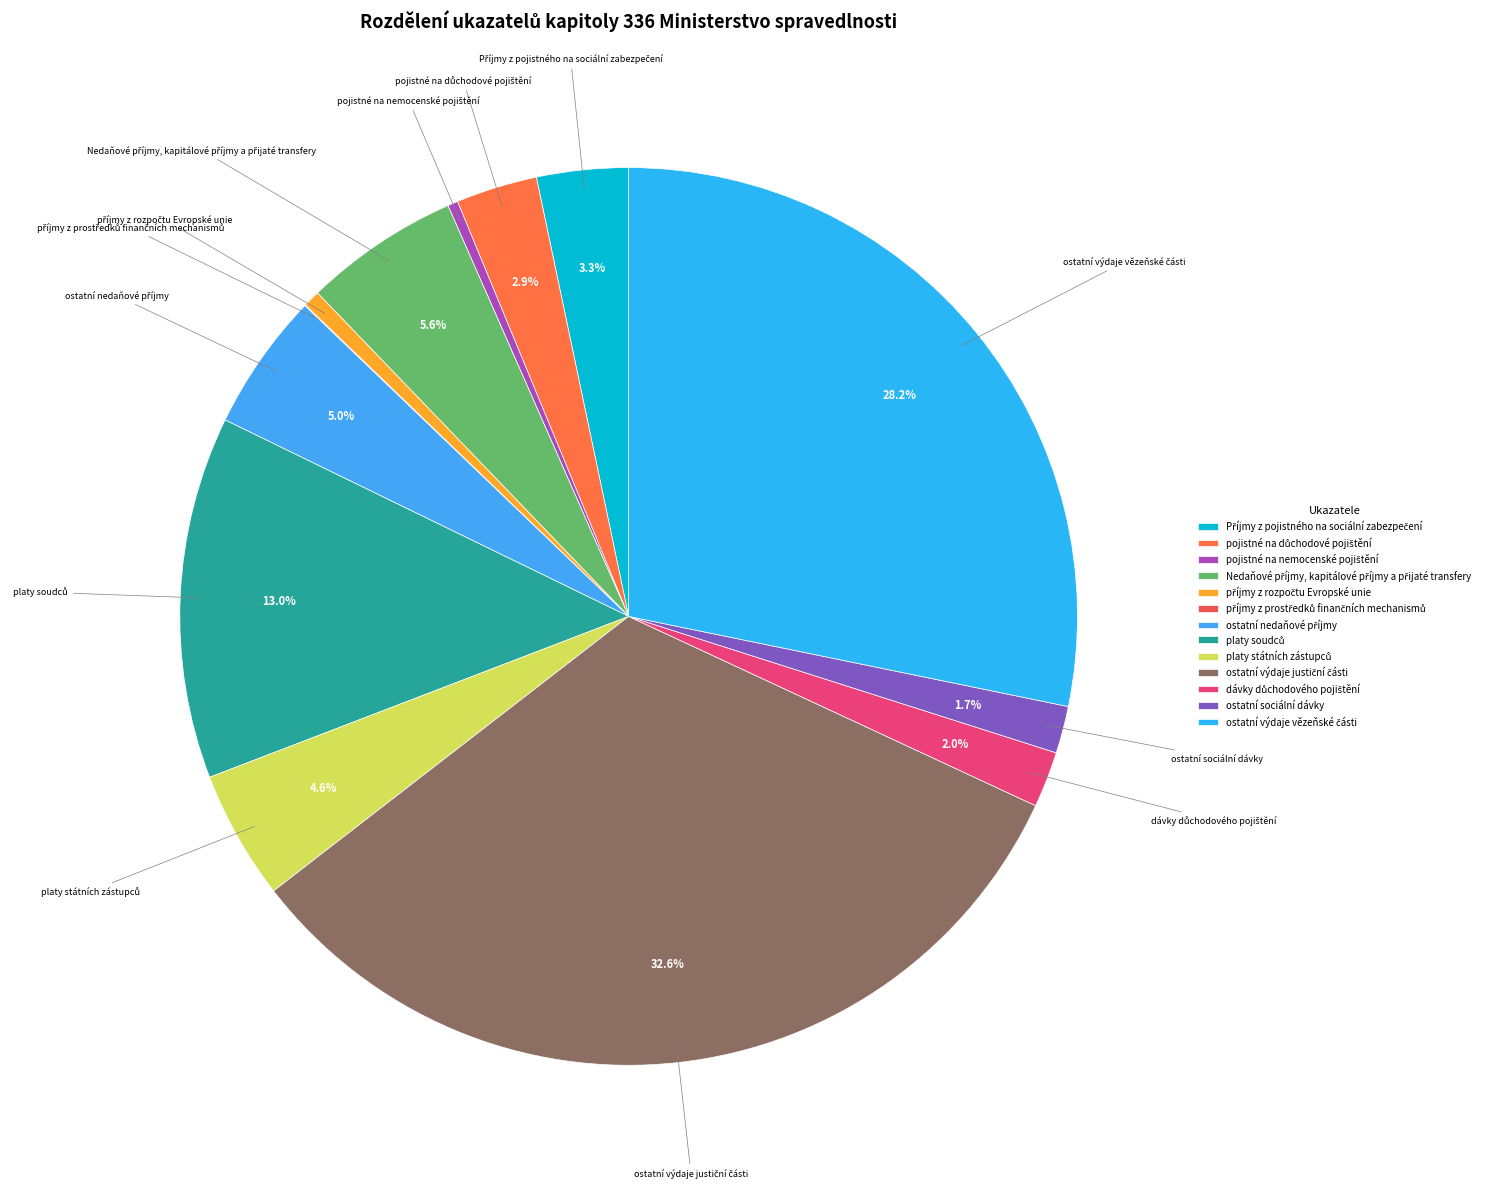

Does any single category account for the majority?

No